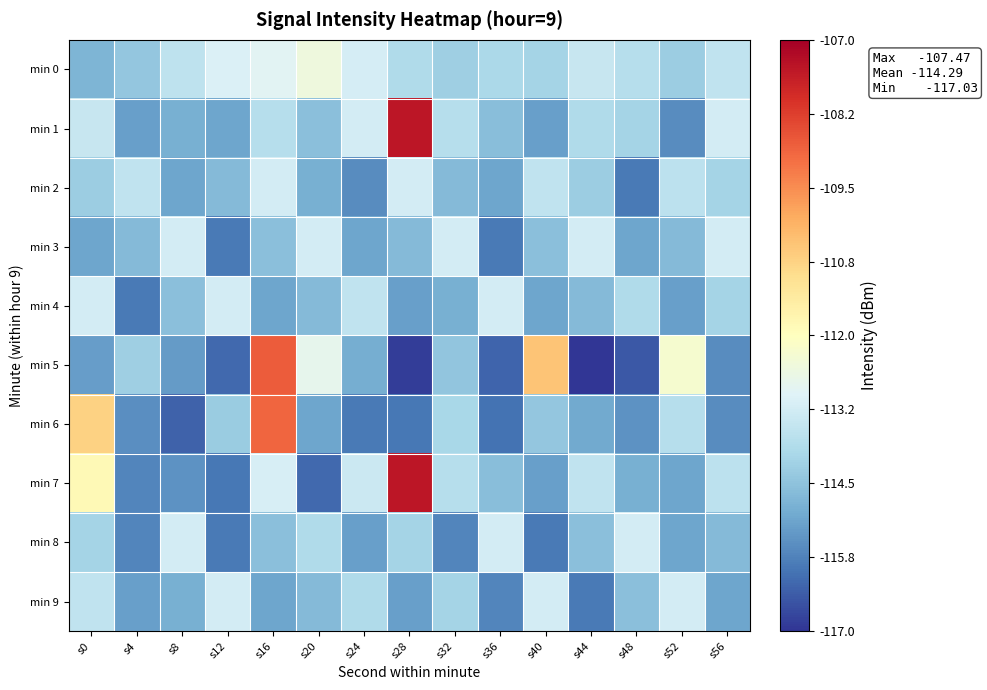

List the series in order of their peak value, highest first.

min 1, min 7, min 5, min 6, min 0, min 2, min 3, min 4, min 8, min 9